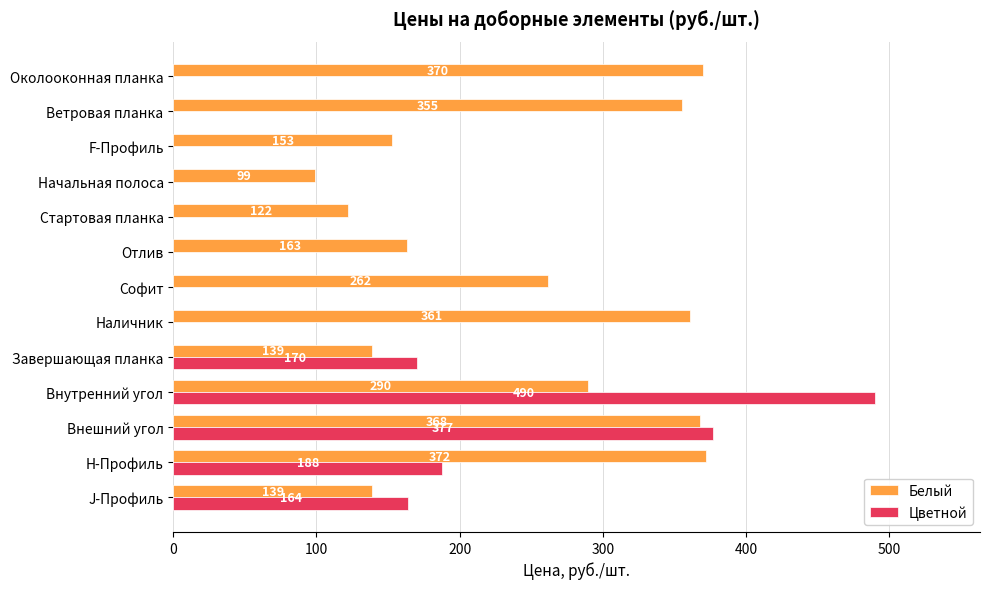

Is it true that the value at H-Профиль is 372?

True